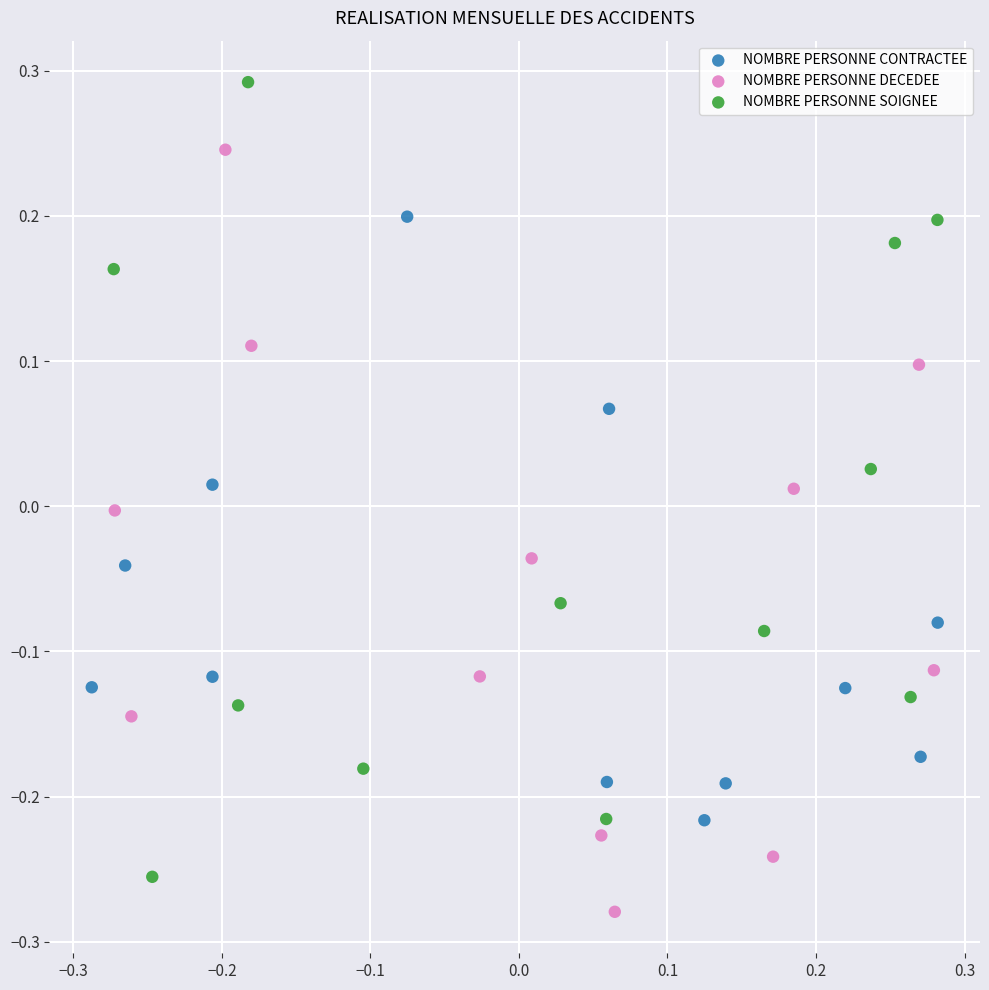

Which series has the widest spread of Y values?

NOMBRE PERSONNE SOIGNEE